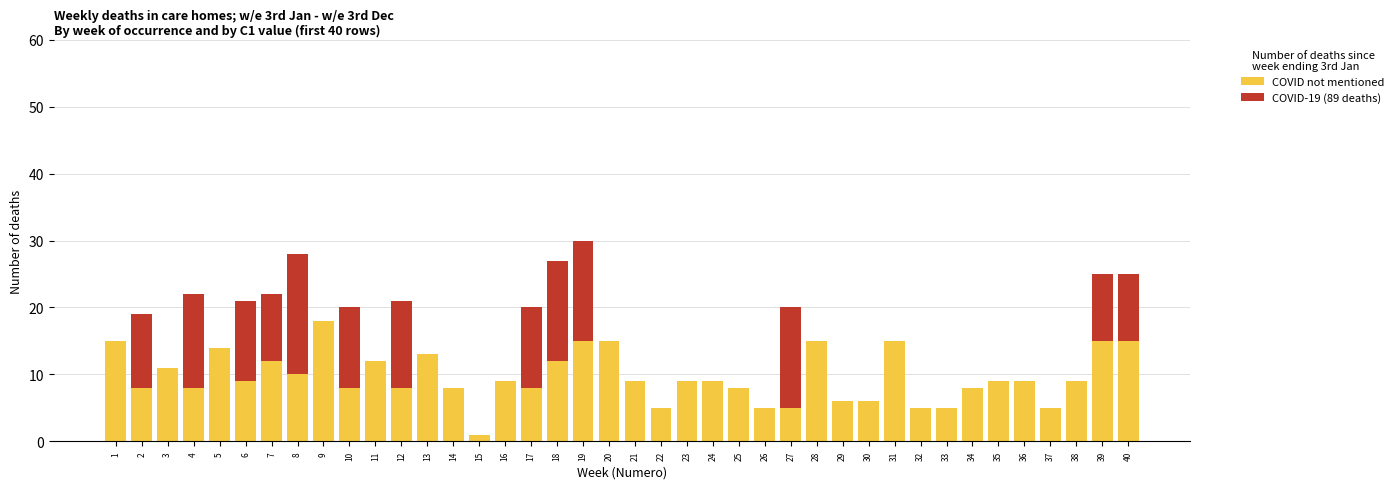

True or false: COVID not mentioned has a value of 8 at 25.

True